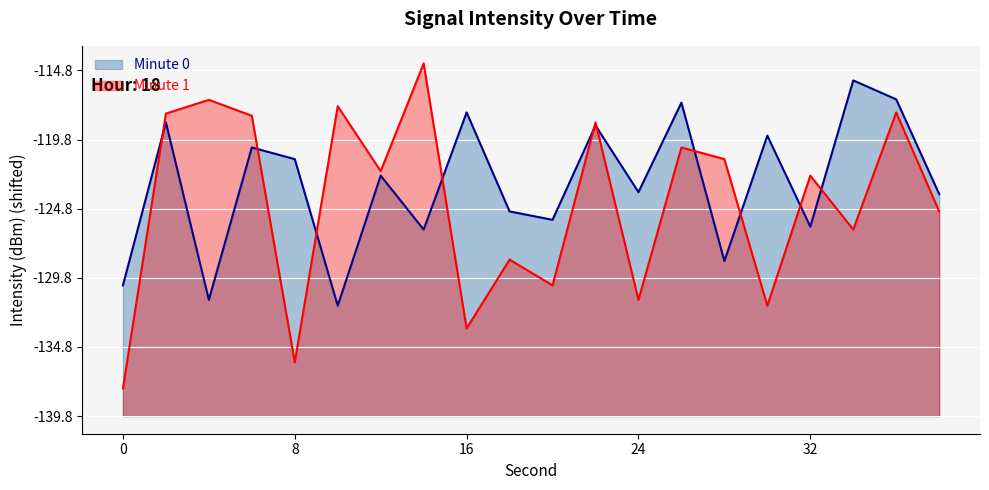

List the labels in order of value, largest first.

34, 36, 26, 16, 2, 22, 30, 6, 8, 12, 24, 38, 18, 20, 32, 14, 28, 0, 4, 10